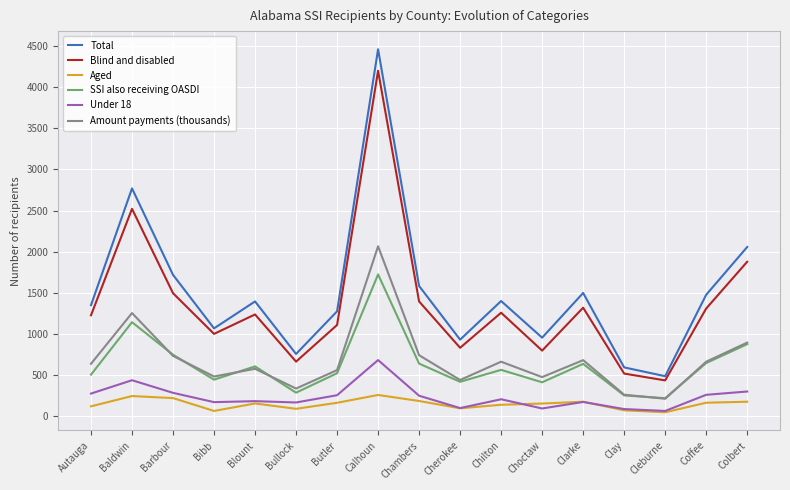

What is the highest value of the Blind and disabled series?

4199